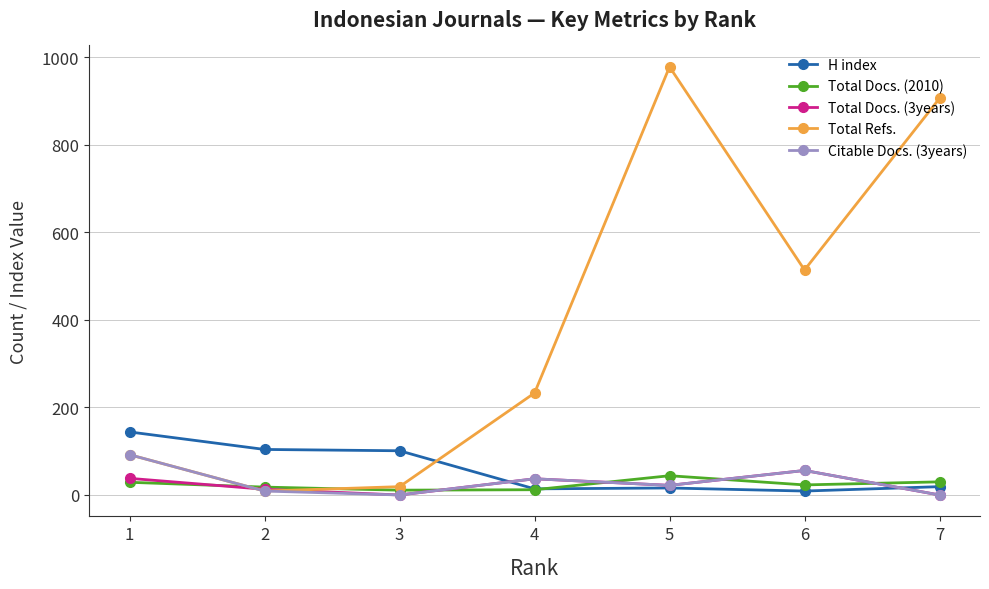

Between which two adjacent categories do Citable Docs. (3years) and Total Docs. (3years) first intersect?

1 and 2